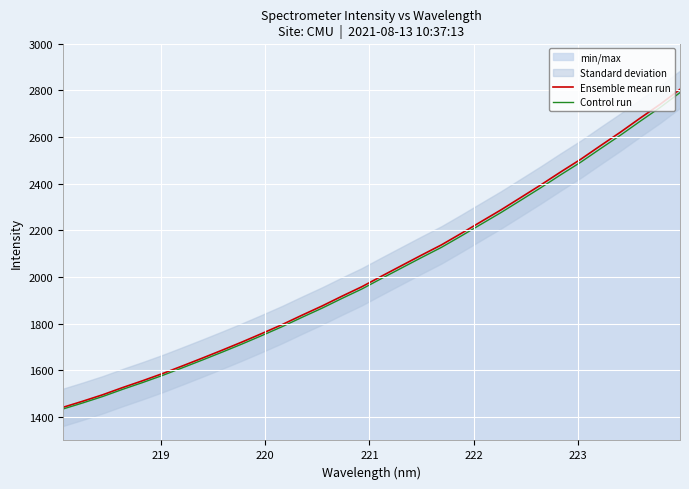

What is the lowest value of the Ensemble mean run series?

1442.0